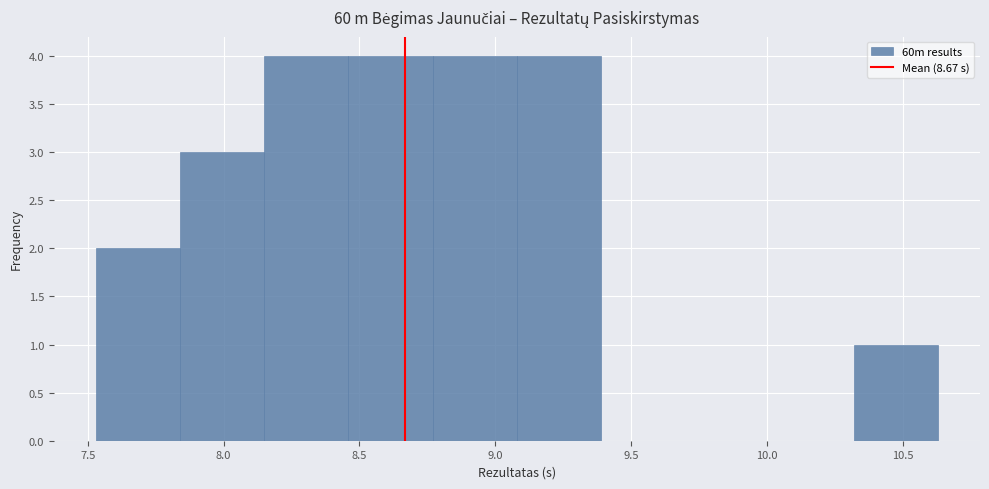

Reading left to right, list every bar in this chart as the range it spans on the x-axis followed by its height. Neither the bar edges nor the heights are printed on the chart, so give them approximately, as read against the axes.

7.53 to 7.84: 2
7.84 to 8.15: 3
8.15 to 8.46: 4
8.46 to 8.77: 4
8.77 to 9.08: 4
9.08 to 9.39: 4
9.39 to 9.70: 0
9.70 to 10.01: 0
10.01 to 10.32: 0
10.32 to 10.63: 1